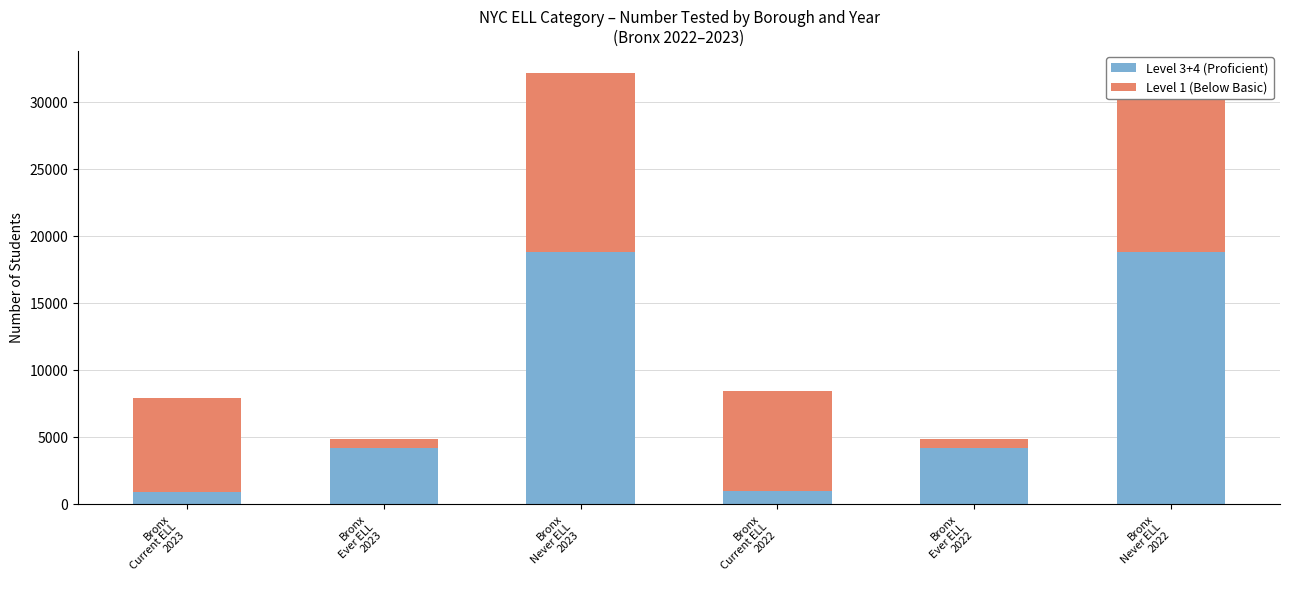

Rank the series by their maximum value, from lowest to highest.

Level 1 (Below Basic), Level 3+4 (Proficient)